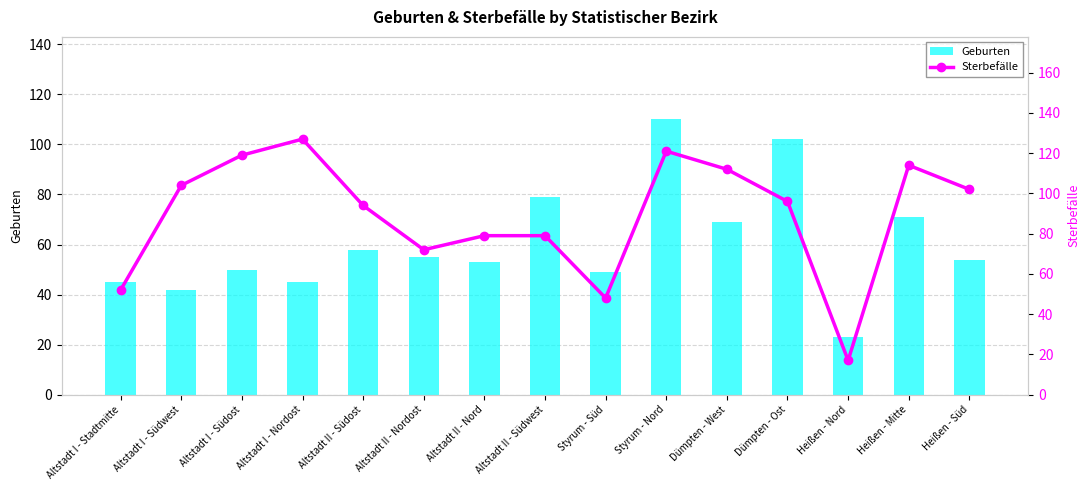

What position from the left is Altstadt II - Nord?

7